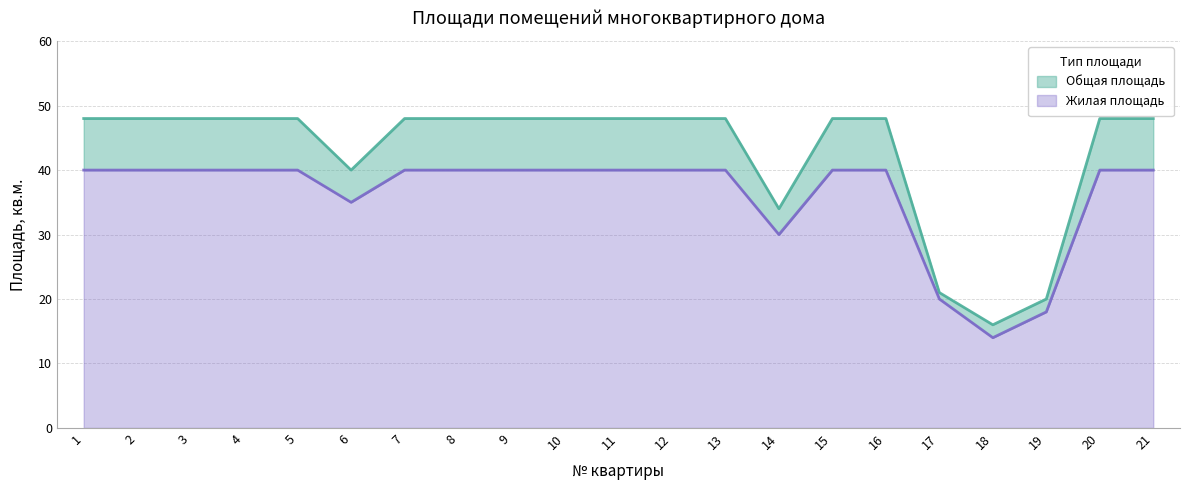

Rank the series at 11 from highest to lowest value.

Общая площадь, Жилая площадь